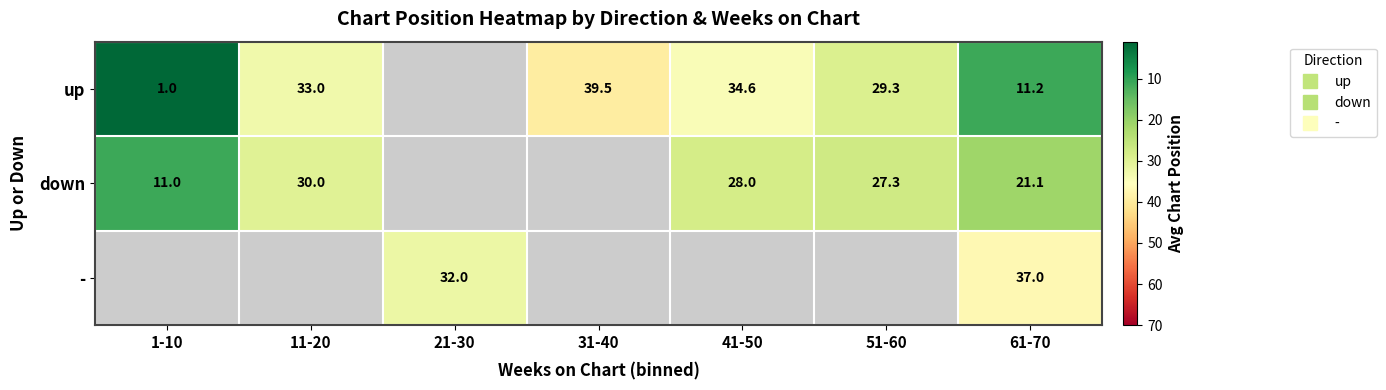

True or false: down has a value of 27.6 at 61-70.

False